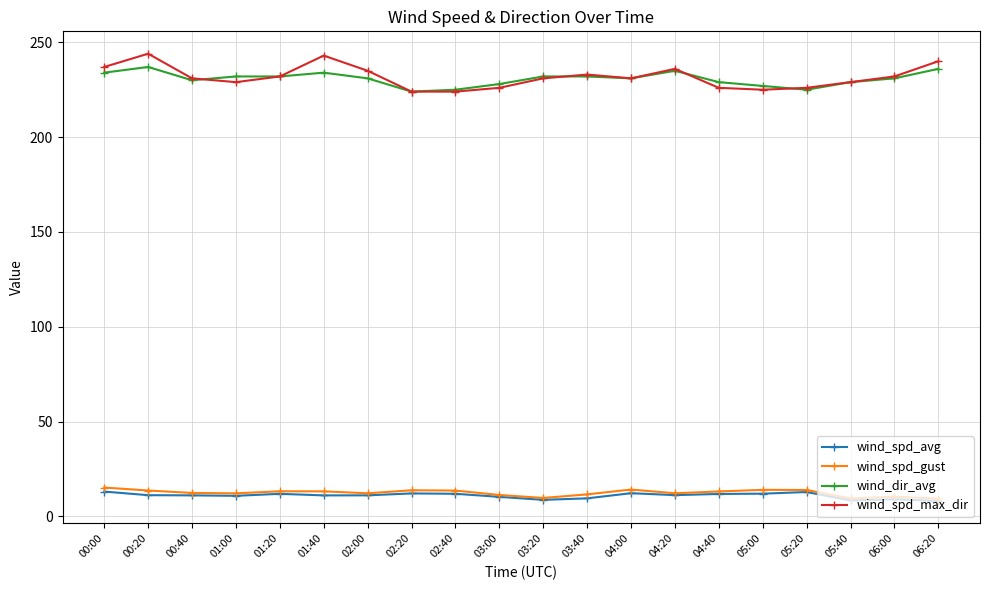

True or false: wind_spd_gust and wind_dir_avg cross at least once.

False